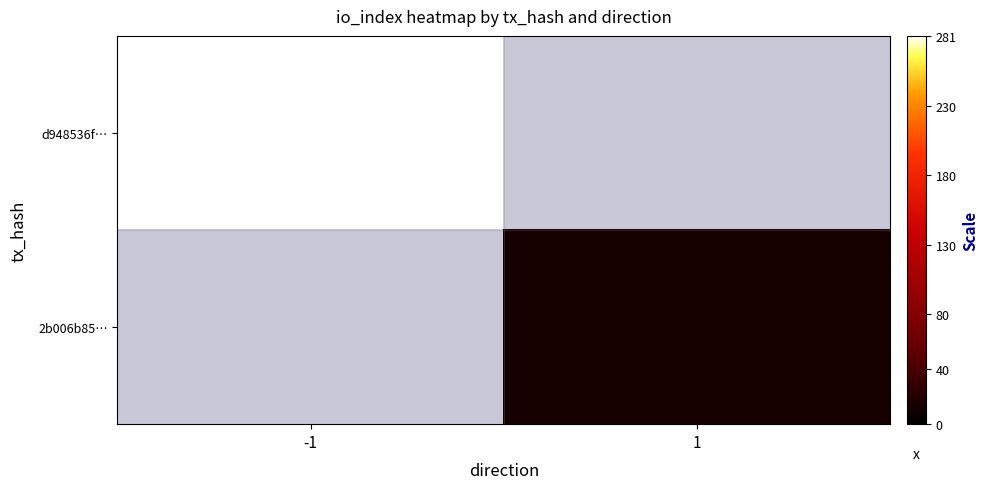

What is the approximate value of d948536f… at -1?

281.0